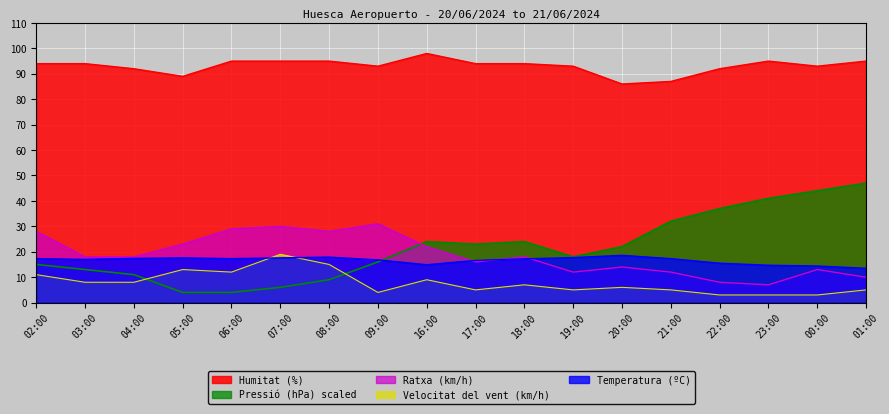

At 16:00, list the series in order from largest to smallest.

Humitat (%), Pressió (hPa) scaled, Ratxa (km/h), Temperatura (ºC), Velocitat del vent (km/h)